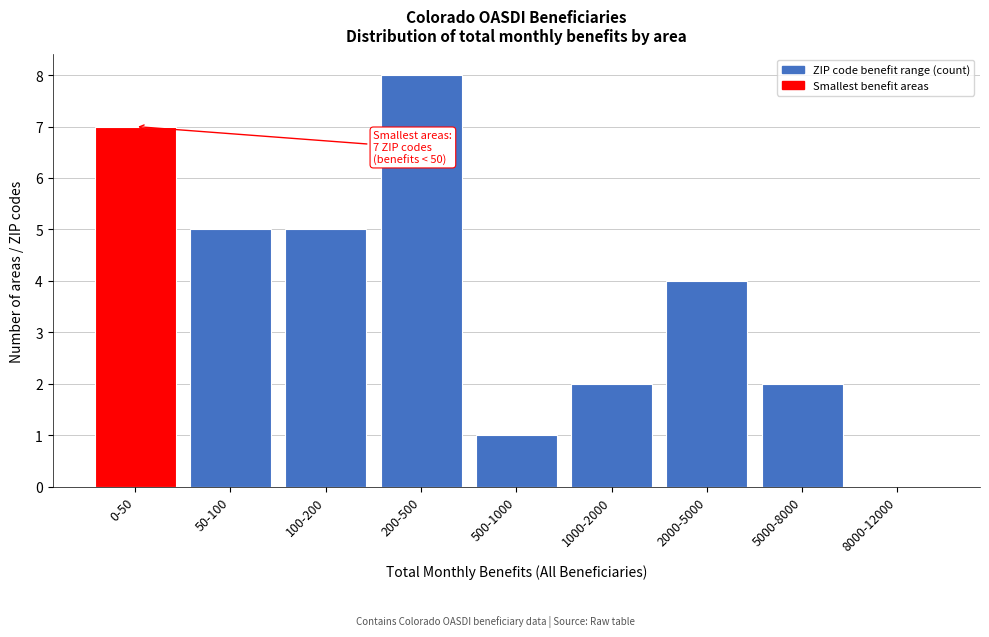

Reading right to left, list all the values displayed in this chart.

8000-12000=0	5000-8000=2	2000-5000=4	1000-2000=2	500-1000=1	200-500=8	100-200=5	50-100=5	0-50=7